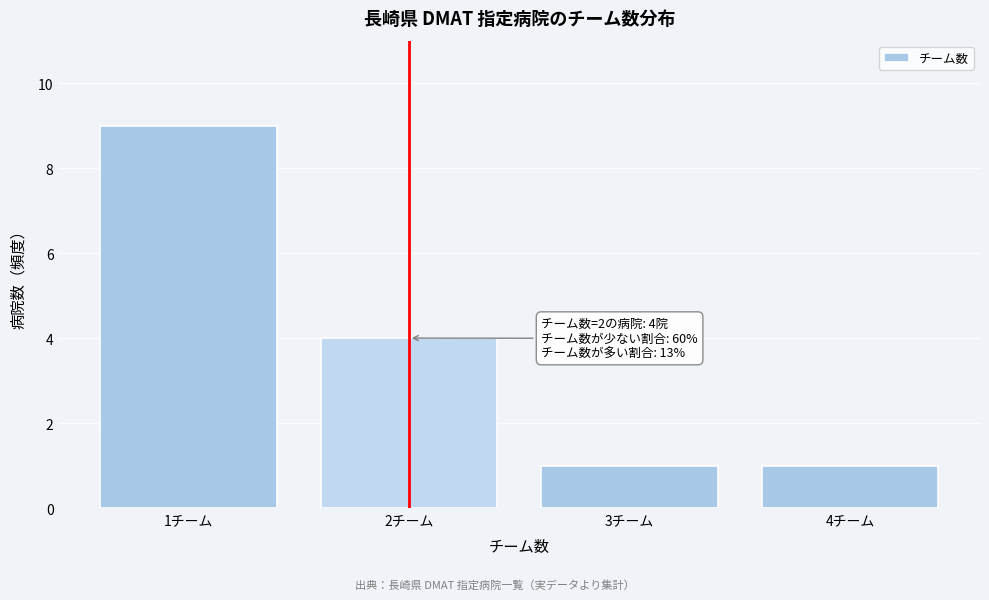

Over which range of the x-axis is the bar tallest?

0.5 to 1.5